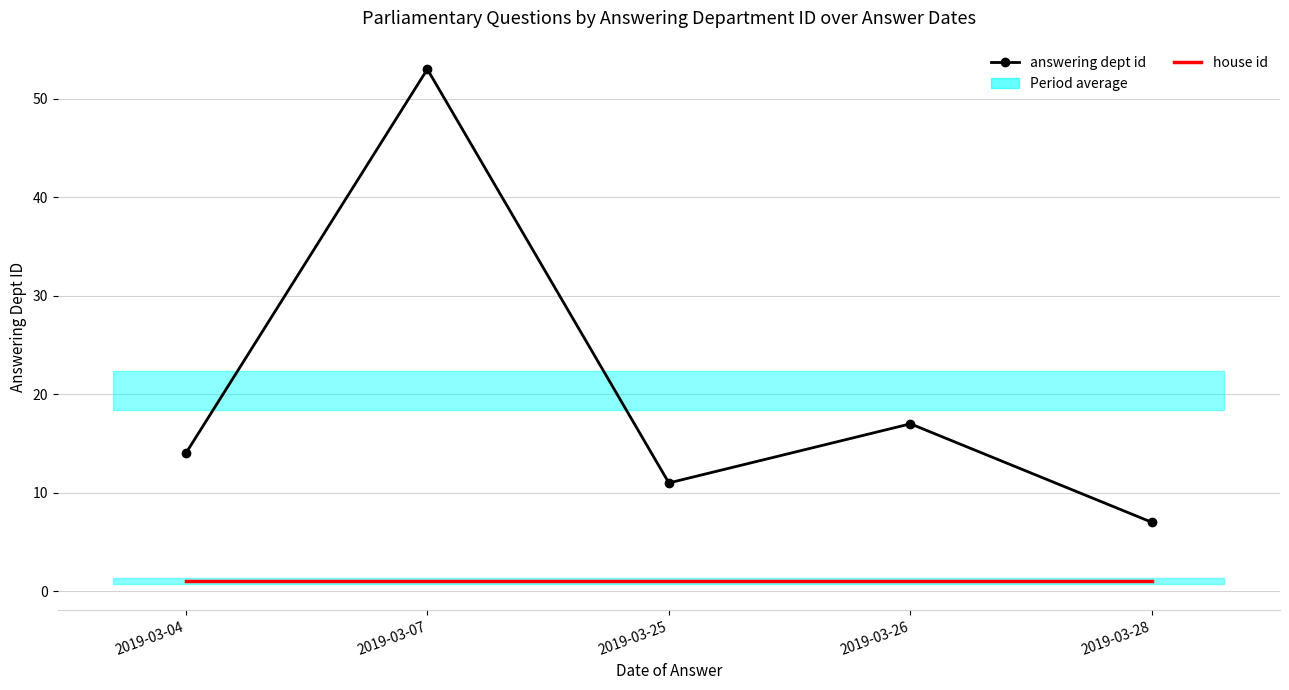

True or false: answering dept id and house id cross at least once.

False